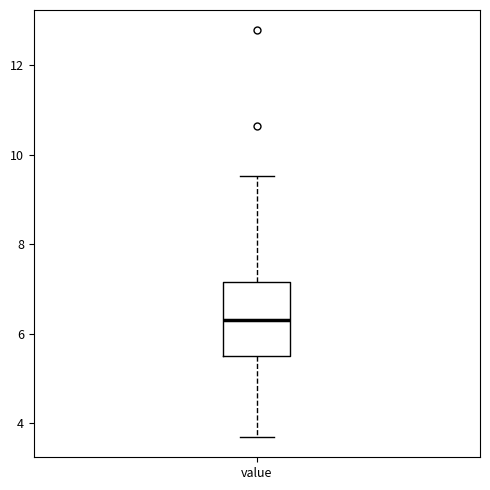

Read this box plot against the y-axis: the position of the median line, the range covered by the box, and the ends of both whiskers. The values are not printed on the chart, so give them approximately, as read against the axis.

median 6.4, box 5.6 to 7.2, whiskers 3.8 to 9.6